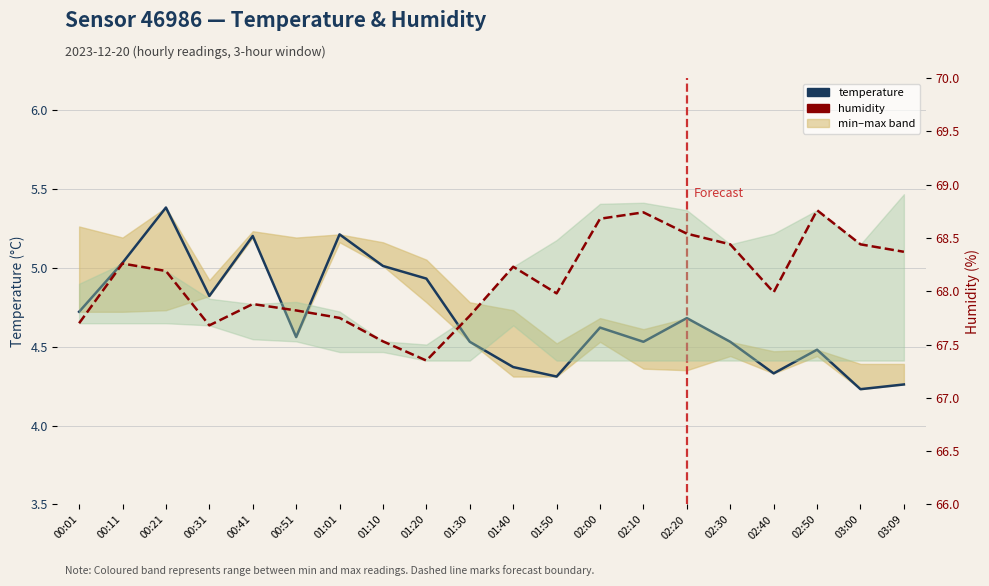

At which category does the chart reach its minimum across all series?

03:00